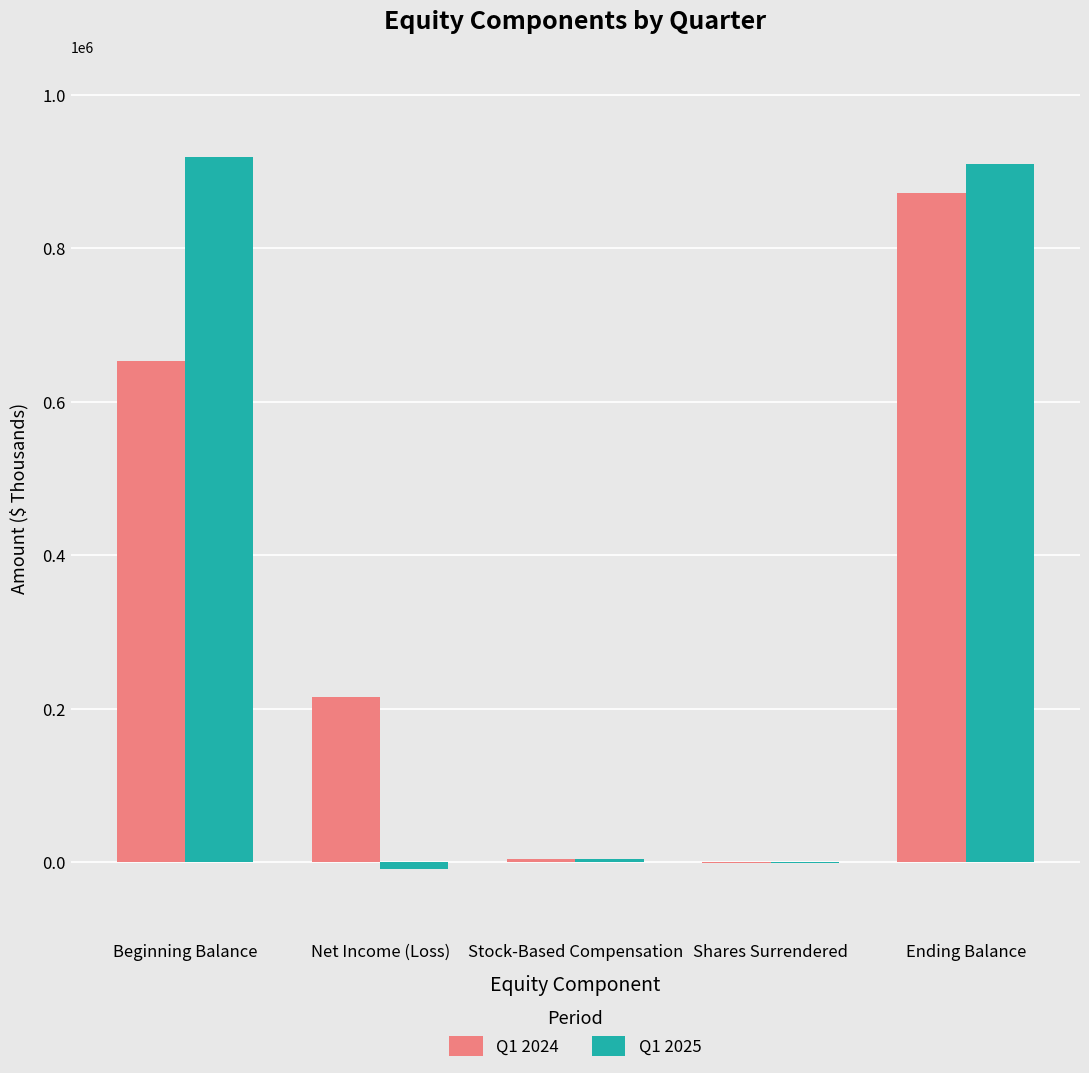

What is the total value across all series at Beginning Balance?

1571253